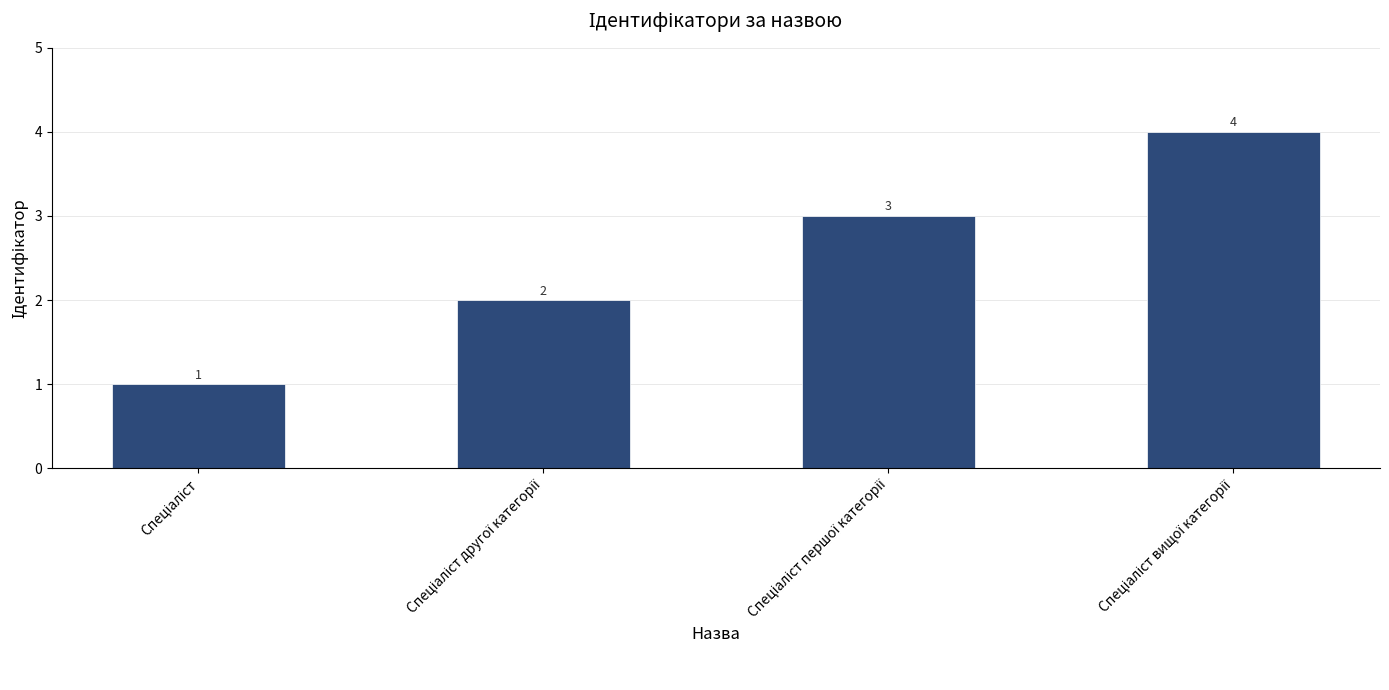

How many data points are less than 3?

2